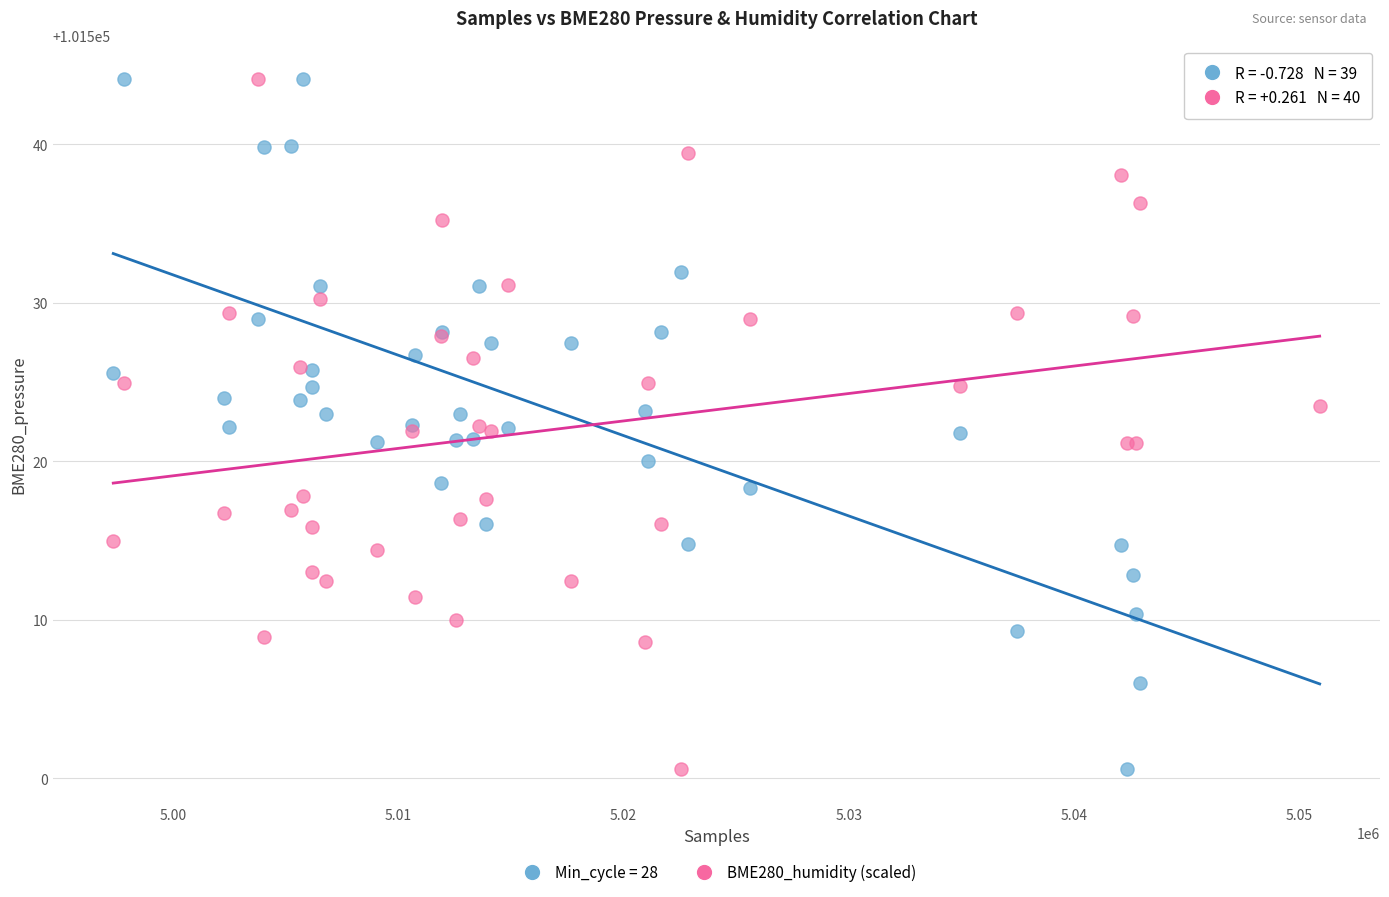

What are all the series names shown in the legend?

Min_cycle = 28, BME280_humidity (scaled)